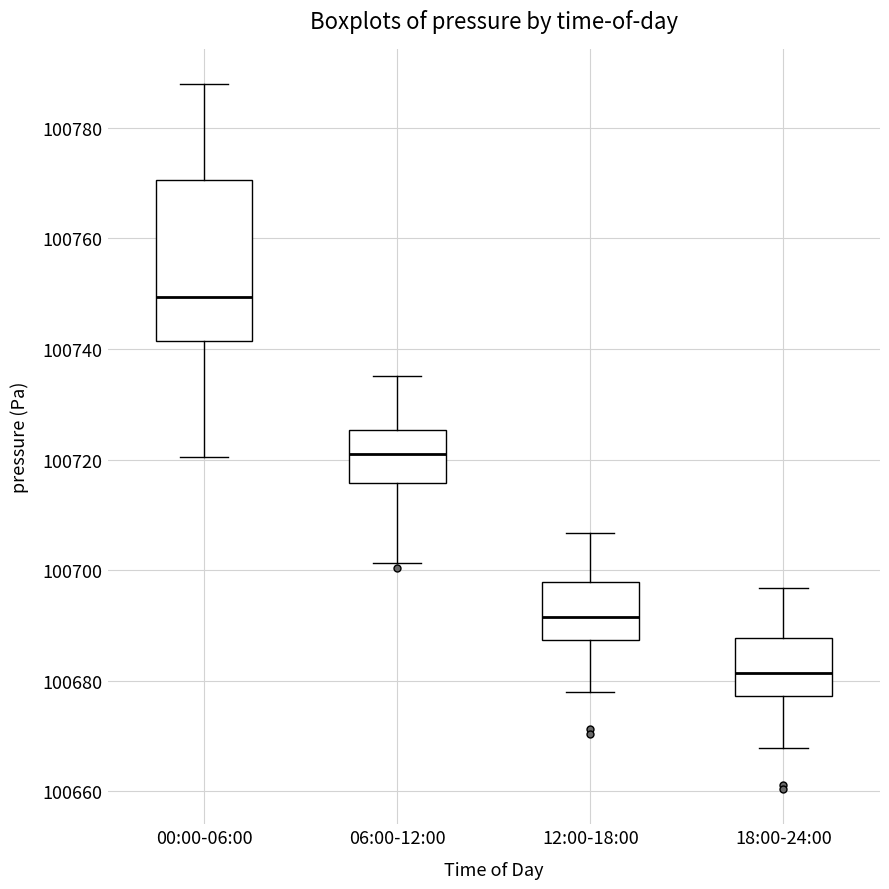

Which box has the highest median line?

00:00-06:00